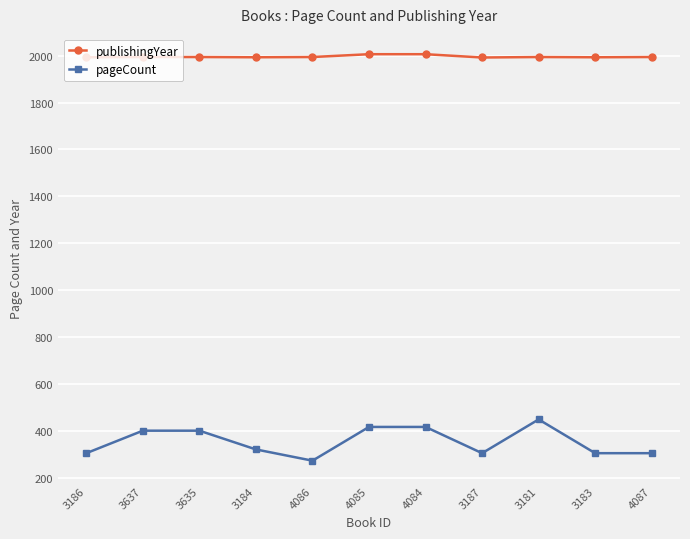

What is the label of the 11th point from the left?

4087